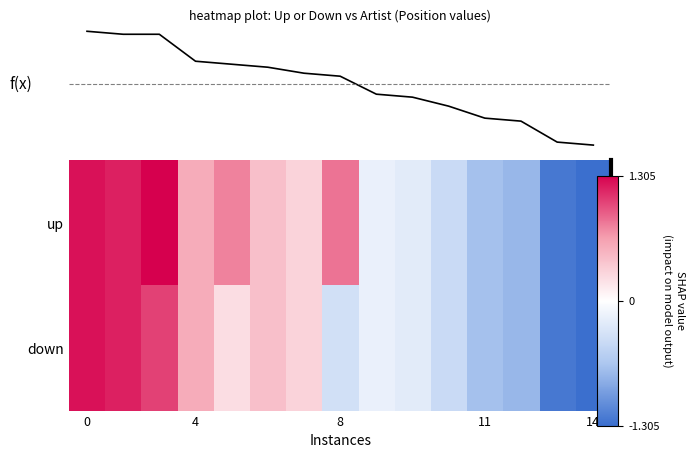

What is the smallest value displayed?

-1.3